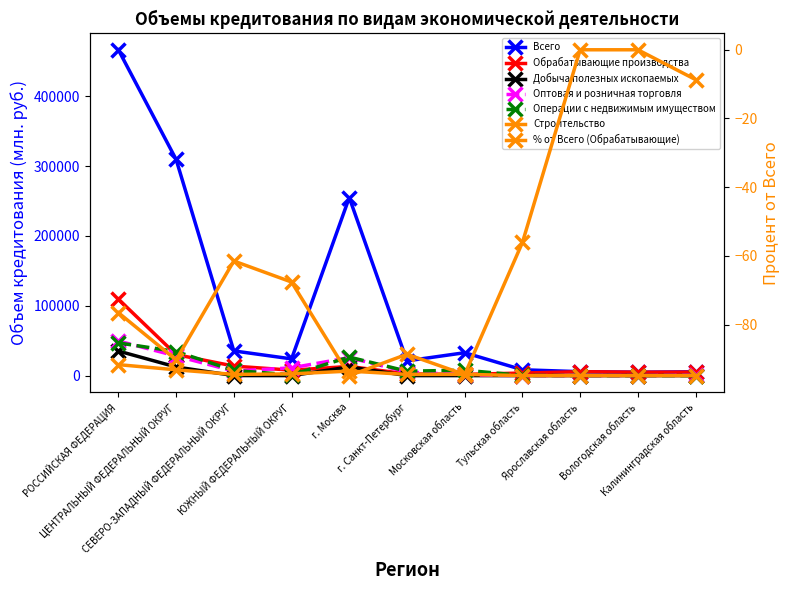

True or false: Всего and Строительство cross at least once.

False